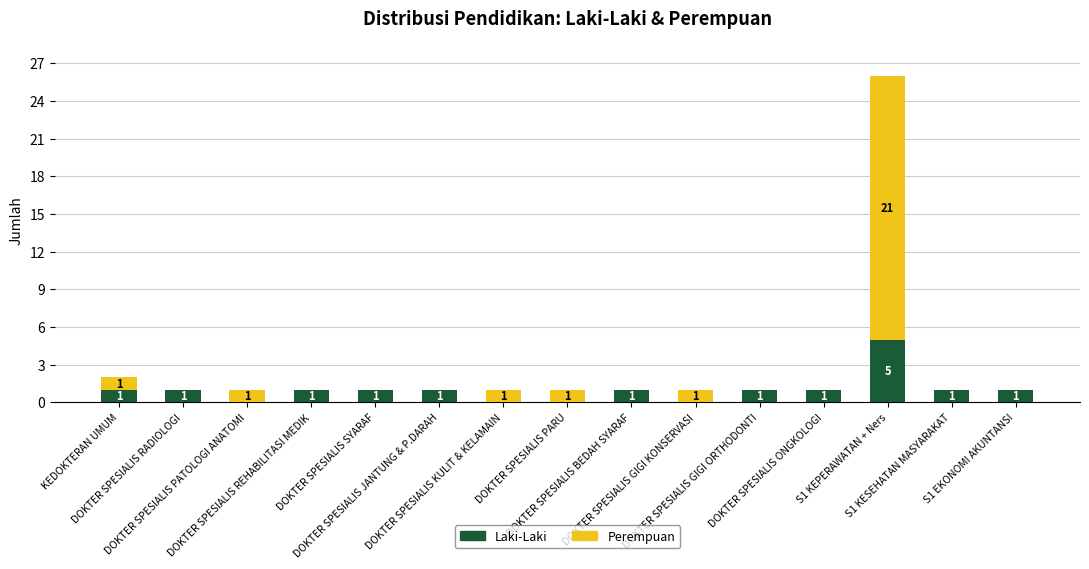

What is the highest value of the Laki-Laki series?

5